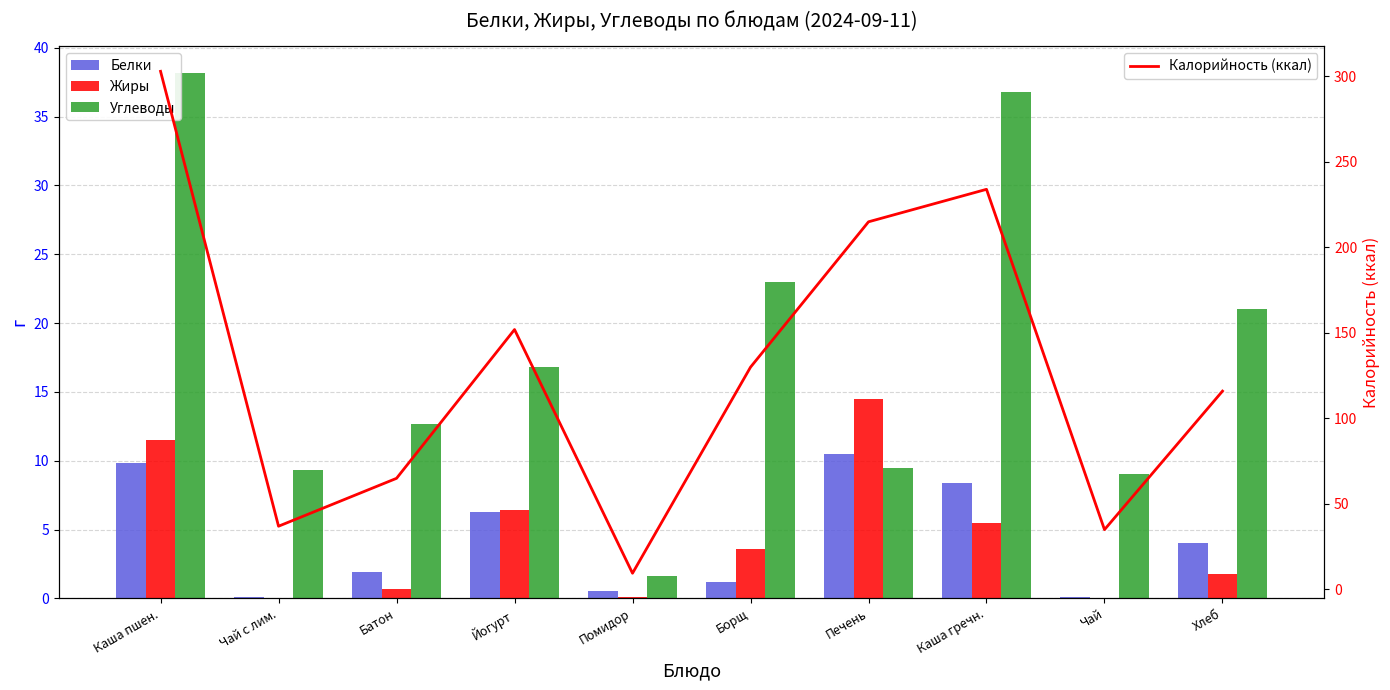

Is it true that Углеводы equals 38.2 at Каша пшен.?

True